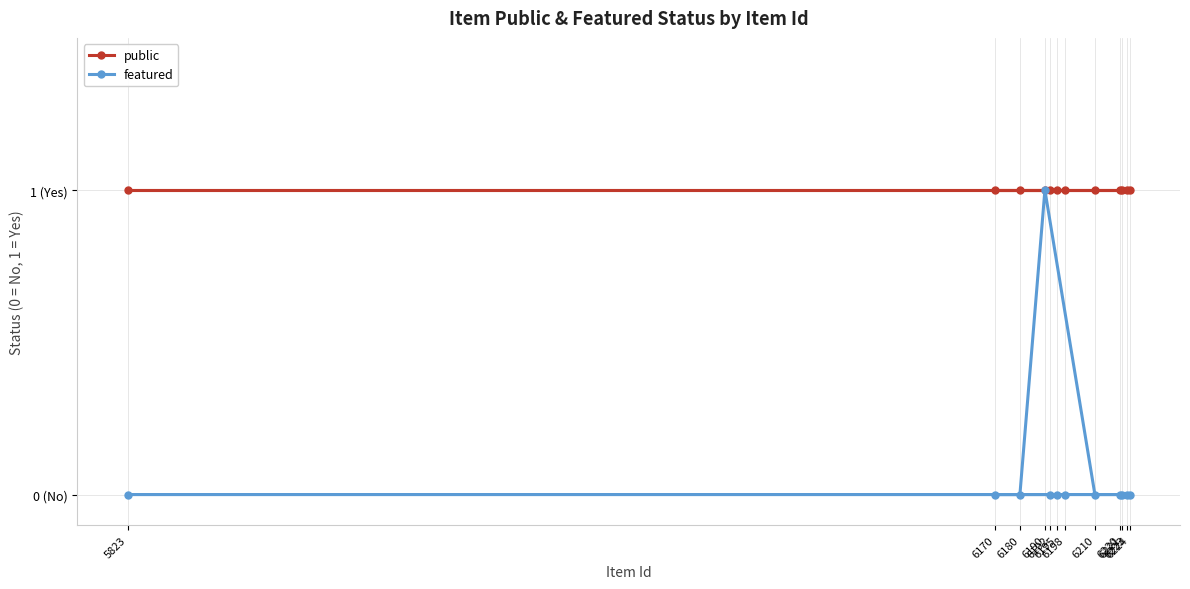

True or false: public and featured intersect in this chart.

False